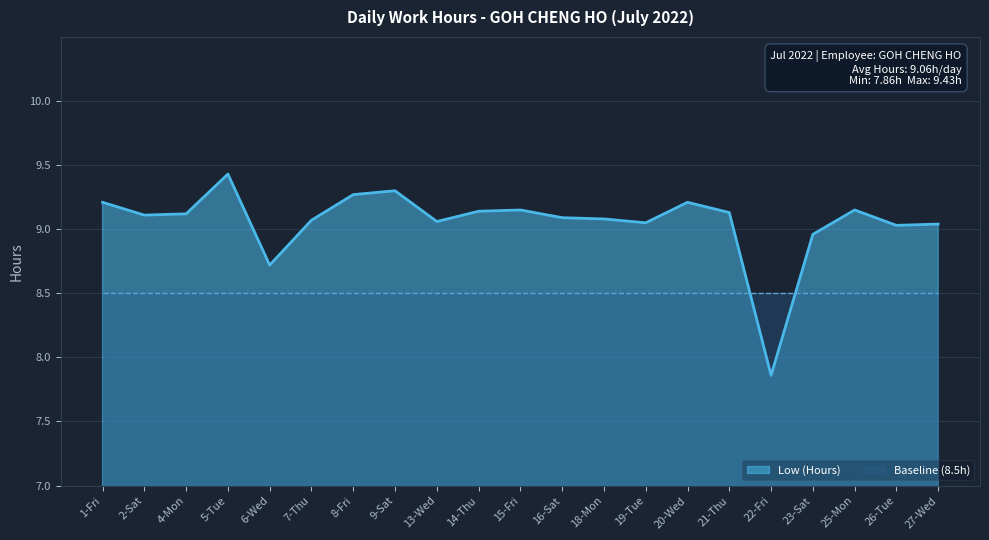

How many points are higher than both their immediate neighbors (excluding endpoints)?

5